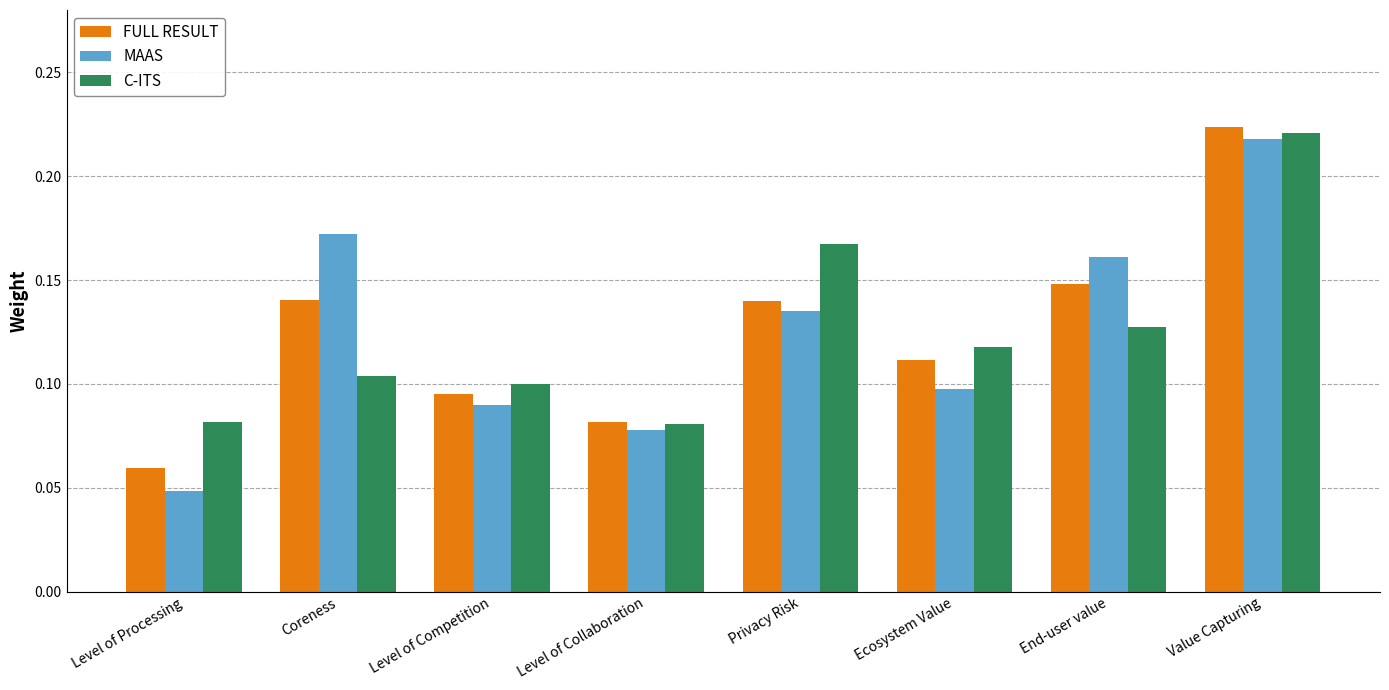

Which category has the highest value across all series?

Value Capturing